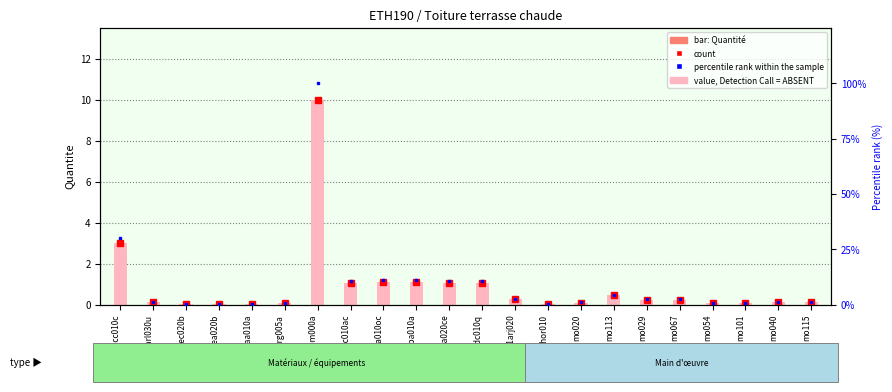

Reading left to right, what are all the values shown in this chart?

count: mt04lcc010c=3.0	mt01arl030u=0.1	mt09lec020b=0.0	mt16pea020b=0.0	mt08aaa010a=0.0	mt01arg005a=0.1	mt08cem000a=10.0	mt16lrc010ac=1.1	mt14lga010oc=1.1	mt14lba010a=1.1	mt14gsa020ce=1.1	mt14gdc010q=1.1	mt01arj020=0.2	mq06hor010=0.0	mo020=0.1	mo113=0.5	mo029=0.2	mo067=0.2	mo054=0.1	mo101=0.1	mo040=0.1	mo115=0.1
Quantite (ABSENT style): mt04lcc010c=3.0	mt01arl030u=0.1	mt09lec020b=0.0	mt16pea020b=0.0	mt08aaa010a=0.0	mt01arg005a=0.1	mt08cem000a=10.0	mt16lrc010ac=1.1	mt14lga010oc=1.1	mt14lba010a=1.1	mt14gsa020ce=1.1	mt14gdc010q=1.1	mt01arj020=0.2	mq06hor010=0.0	mo020=0.1	mo113=0.5	mo029=0.2	mo067=0.2	mo054=0.1	mo101=0.1	mo040=0.1	mo115=0.1
percentile rank within the sample: mt04lcc010c=30.0	mt01arl030u=1.0	mt09lec020b=0.1	mt16pea020b=0.1	mt08aaa010a=0.1	mt01arg005a=0.7	mt08cem000a=100.0	mt16lrc010ac=10.5	mt14lga010oc=11.0	mt14lba010a=11.0	mt14gsa020ce=10.5	mt14gdc010q=10.5	mt01arj020=2.5	mq06hor010=0.3	mo020=1.0	mo113=4.5	mo029=2.3	mo067=2.3	mo054=0.5	mo101=0.5	mo040=1.3	mo115=1.3